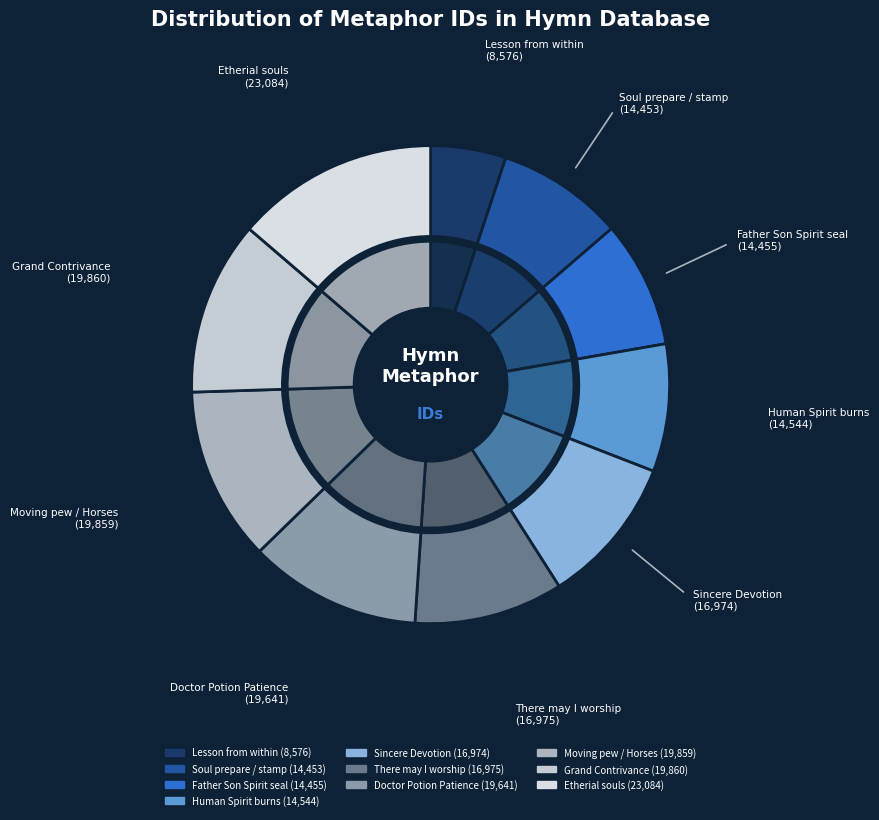

Between Sincere Devotion and Moving pew / Horses, which is larger?

Moving pew / Horses